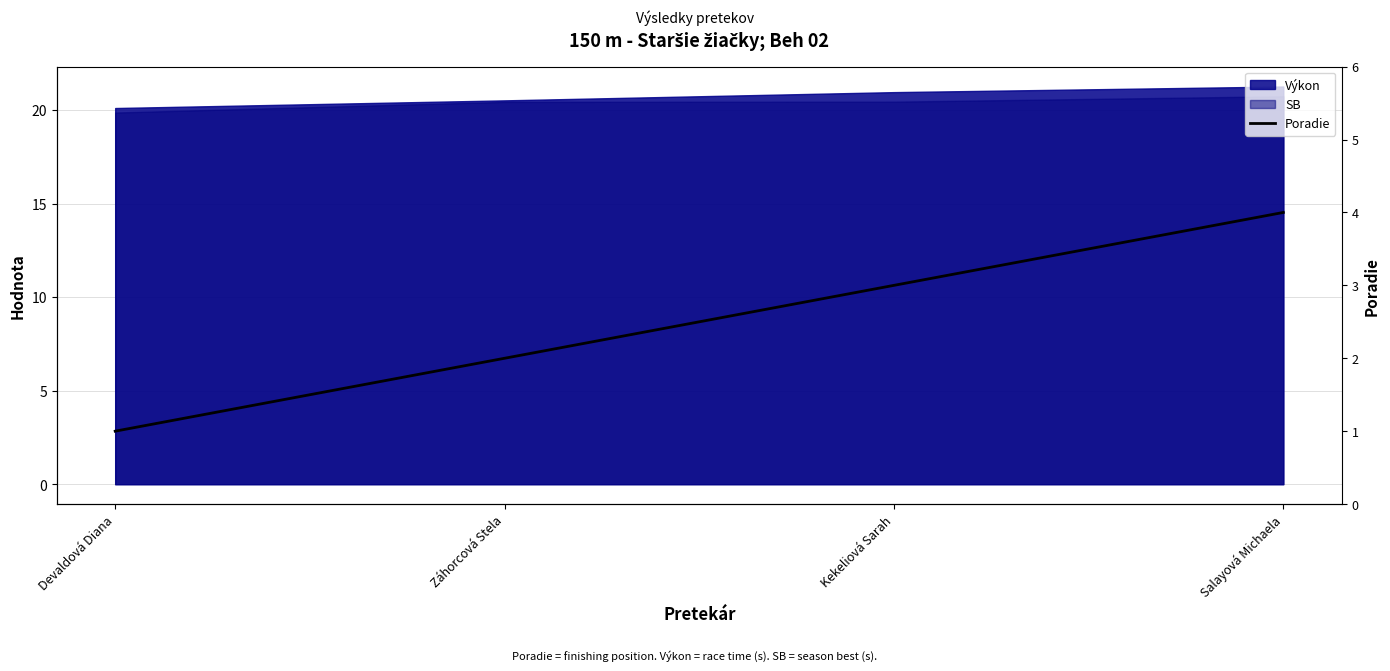

List the labels in order of value, smallest first.

Devaldová Diana, Záhorcová Stela, Kekeliová Sarah, Salayová Michaela